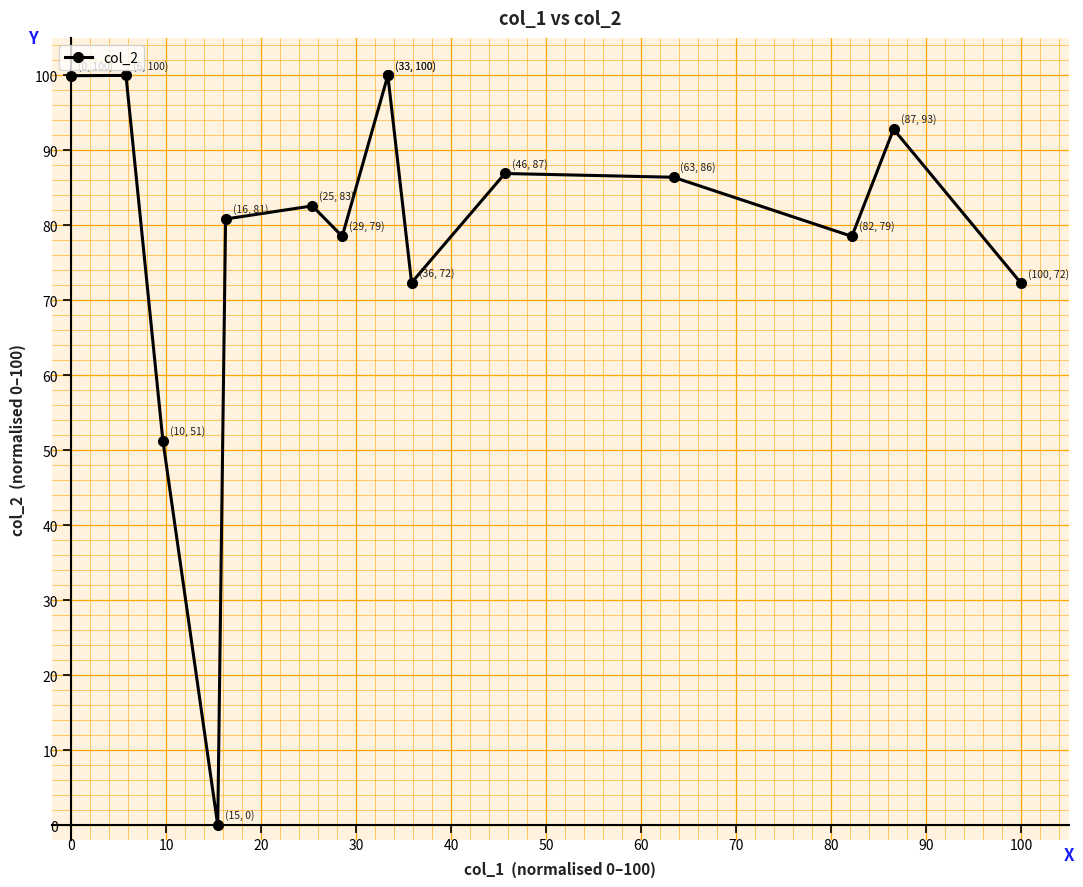

How many values are below 82?

7